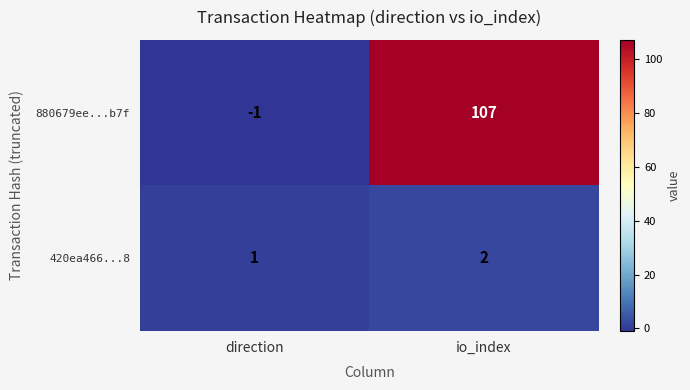

What is the sum of the 880679ee...b7f values at io_index and direction?

106